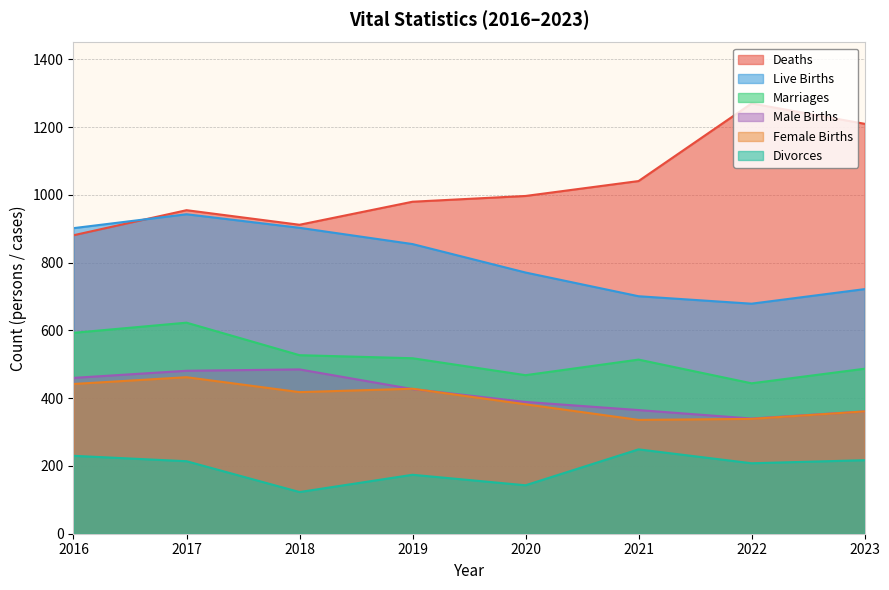

What is the value of the Deaths point at the 1st from the left?

881